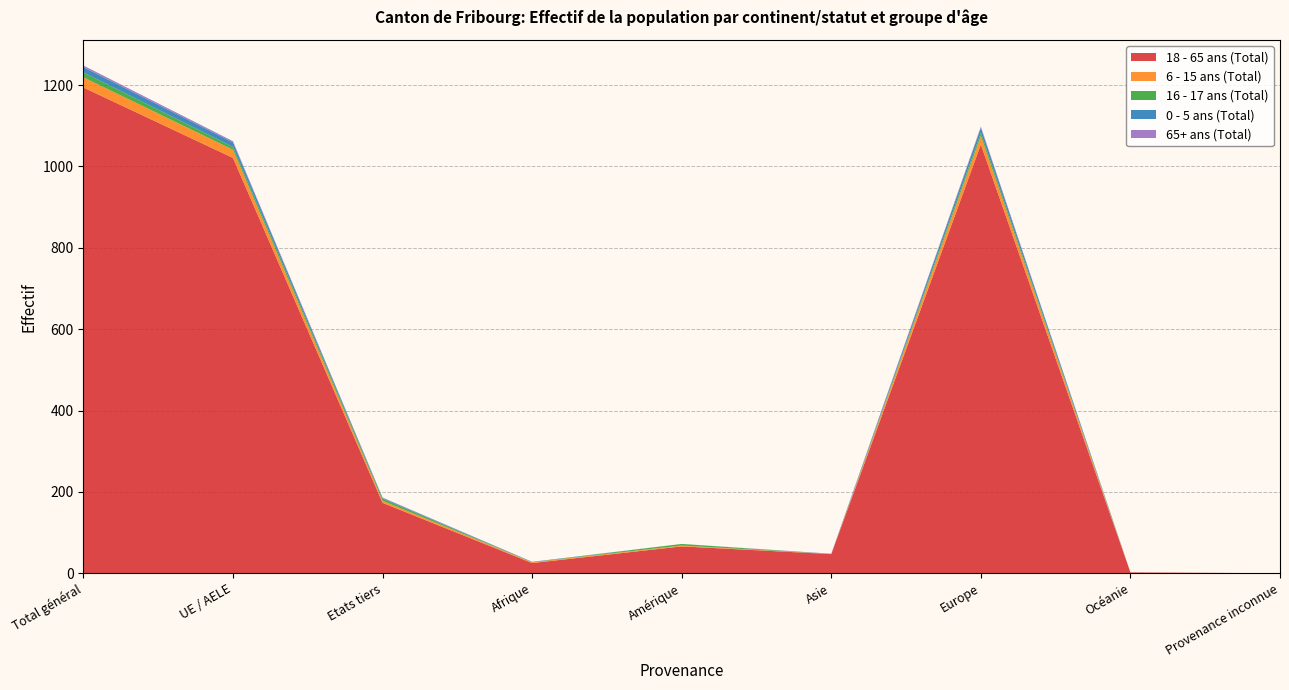

Reading left to right, what are all the values shown in this chart?

18 - 65 ans (Total): Total général=1194	UE / AELE=1021	Etats tiers=173	Afrique=25	Amérique=66	Asie=47	Europe=1054	Océanie=2	Provenance inconnue=0
6 - 15 ans (Total): Total général=25	UE / AELE=20	Etats tiers=5	Afrique=2	Amérique=2	Asie=0	Europe=21	Océanie=0	Provenance inconnue=0
16 - 17 ans (Total): Total général=12	UE / AELE=7	Etats tiers=5	Afrique=0	Amérique=4	Asie=0	Europe=8	Océanie=0	Provenance inconnue=0
0 - 5 ans (Total): Total général=13	UE / AELE=11	Etats tiers=2	Afrique=1	Amérique=0	Asie=0	Europe=12	Océanie=0	Provenance inconnue=0
65+ ans (Total): Total général=4	UE / AELE=3	Etats tiers=1	Afrique=0	Amérique=0	Asie=1	Europe=3	Océanie=0	Provenance inconnue=0